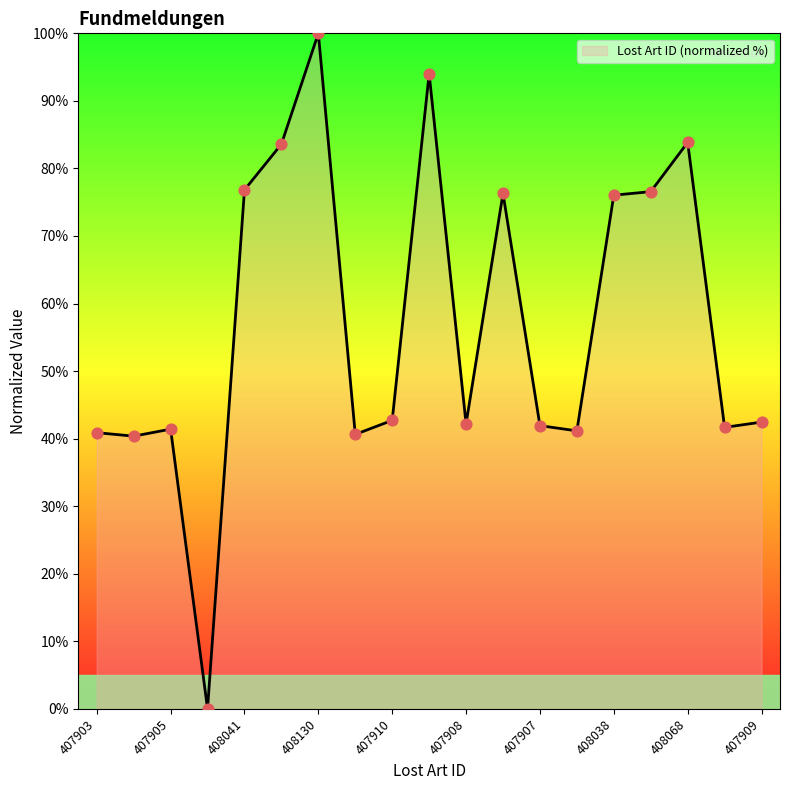

What is the maximum value shown in the chart?

100.0